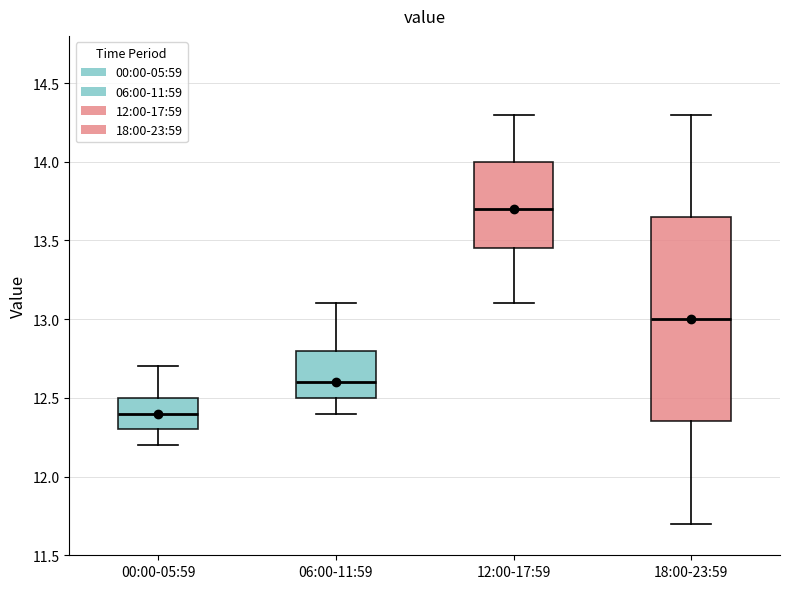

Reading left to right, transcribe this box plot: for each box, give where its median line is, the range the box spans, and where its two whiskers end, as read against the y-axis. The values are not printed on the chart, so give them approximately, as read against the axis.

00:00-05:59: median 12.40, box 12.30 to 12.50, whiskers 12.20 to 12.70
06:00-11:59: median 12.60, box 12.50 to 12.80, whiskers 12.40 to 13.10
12:00-17:59: median 13.70, box 13.45 to 14.00, whiskers 13.10 to 14.30
18:00-23:59: median 13.00, box 12.35 to 13.65, whiskers 11.70 to 14.30